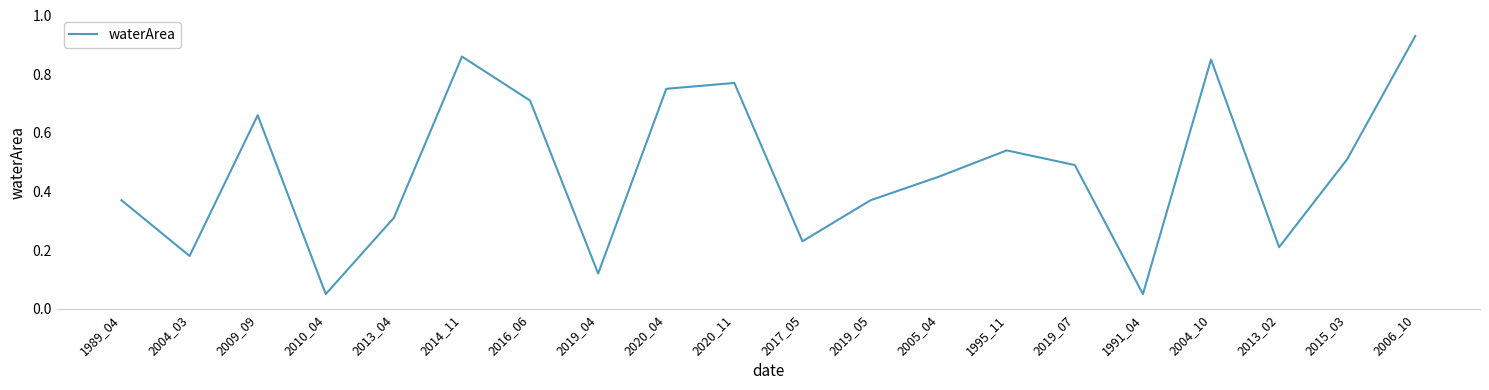

At which category does the chart reach its peak across all series?

2006_10